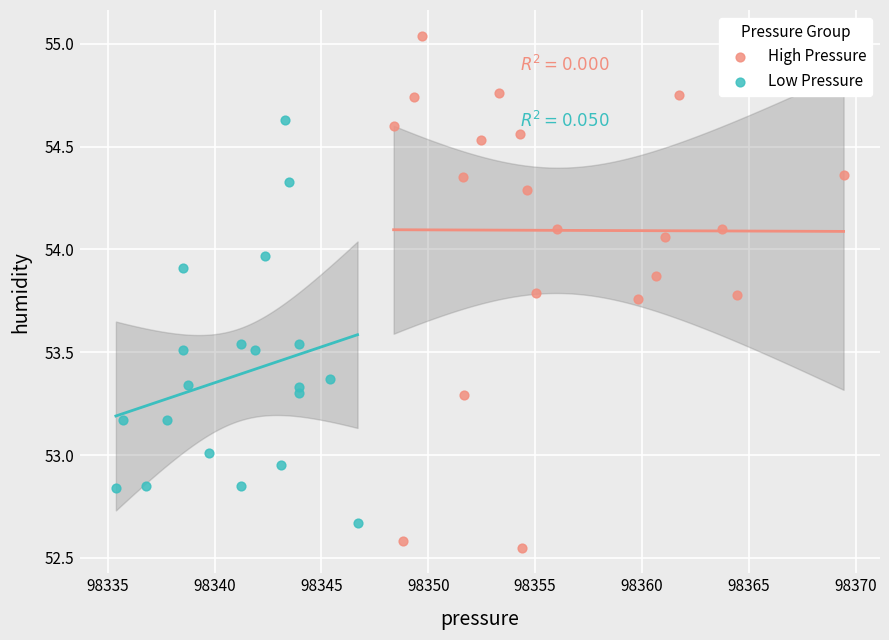

What are all the series names shown in the legend?

High Pressure, Low Pressure